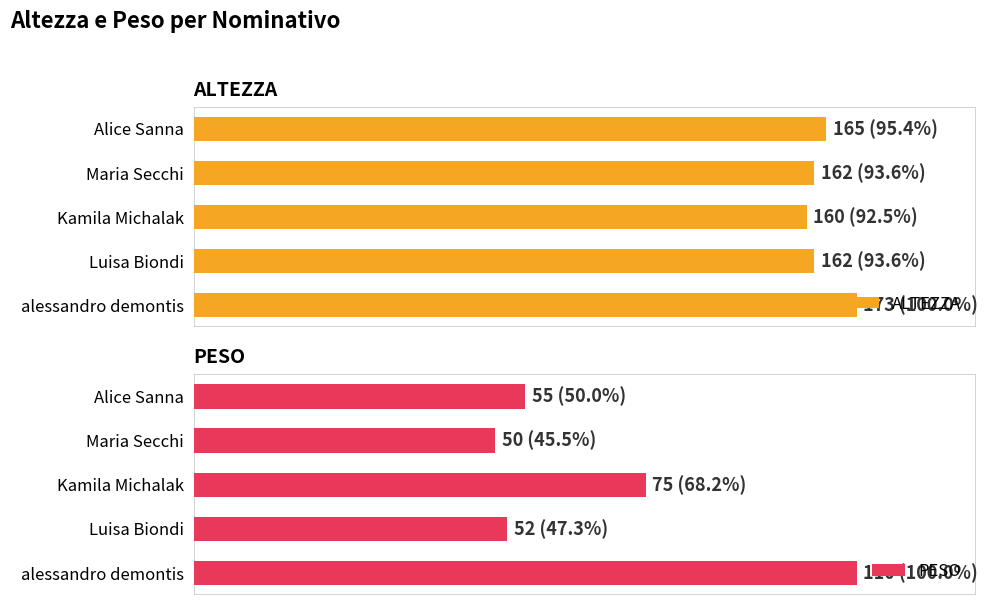

What is the value of the PESO bar at the 1st from the left?

55